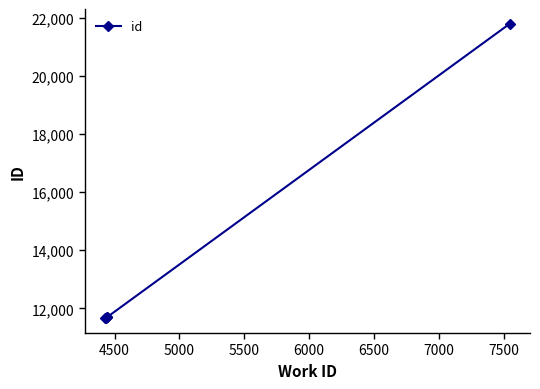

What is the minimum value shown in the chart?

11660